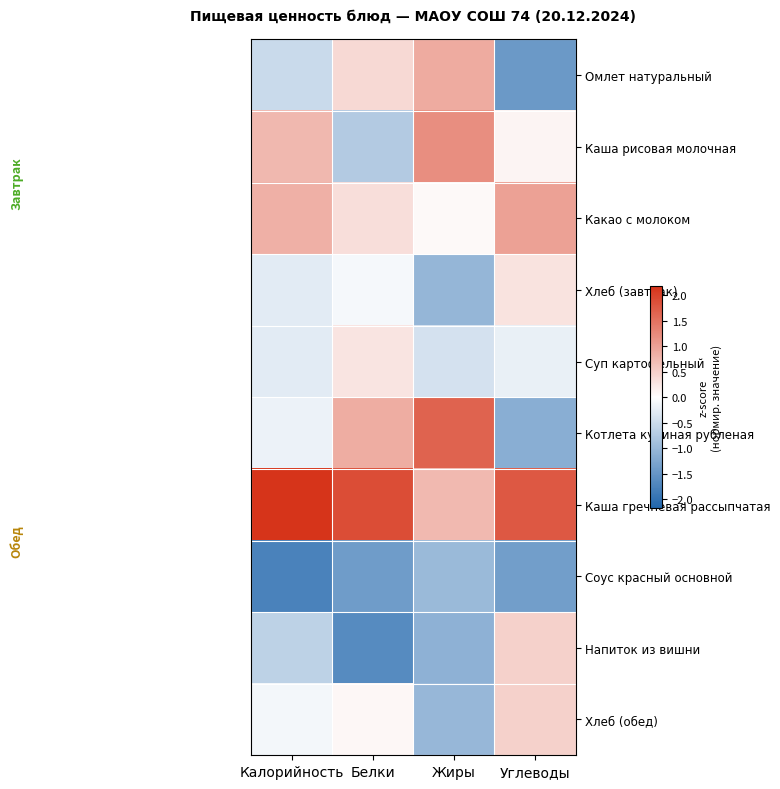

Reading left to right, transcribe all the data shown in this chart.

Омлет натуральный: Калорийность=-0.5	Белки=0.4	Жиры=0.9	Углеводы=-1.4
Каша рисовая молочная: Калорийность=0.8	Белки=-0.7	Жиры=1.2	Углеводы=0.1
Какао с молоком: Калорийность=0.8	Белки=0.4	Жиры=0.1	Углеводы=1.0
Хлеб (завтрак): Калорийность=-0.3	Белки=-0.1	Жиры=-1.0	Углеводы=0.3
Суп картофельный: Калорийность=-0.3	Белки=0.3	Жиры=-0.4	Углеводы=-0.2
Котлета куриная рубленая: Калорийность=-0.2	Белки=0.9	Жиры=1.7	Углеводы=-1.1
Каша гречневая рассыпчатая: Калорийность=2.2	Белки=1.9	Жиры=0.7	Углеводы=1.8
Соус красный основной: Калорийность=-1.8	Белки=-1.4	Жиры=-1.0	Углеводы=-1.4
Напиток из вишни: Калорийность=-0.6	Белки=-1.6	Жиры=-1.1	Углеводы=0.5
Хлеб (обед): Калорийность=-0.1	Белки=0.1	Жиры=-1.0	Углеводы=0.5